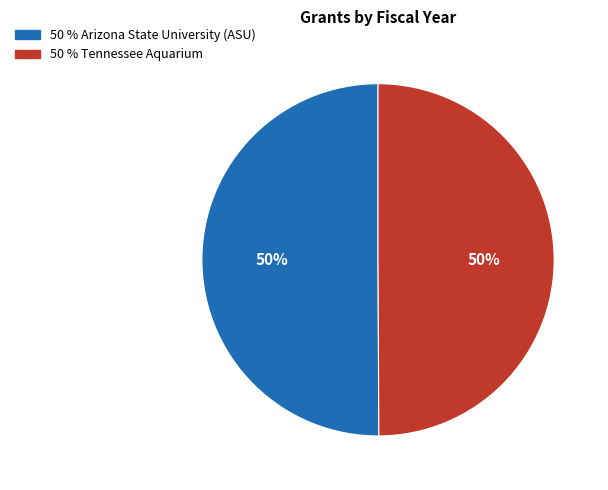

To the nearest percent, what is the average slice percentage?

50%